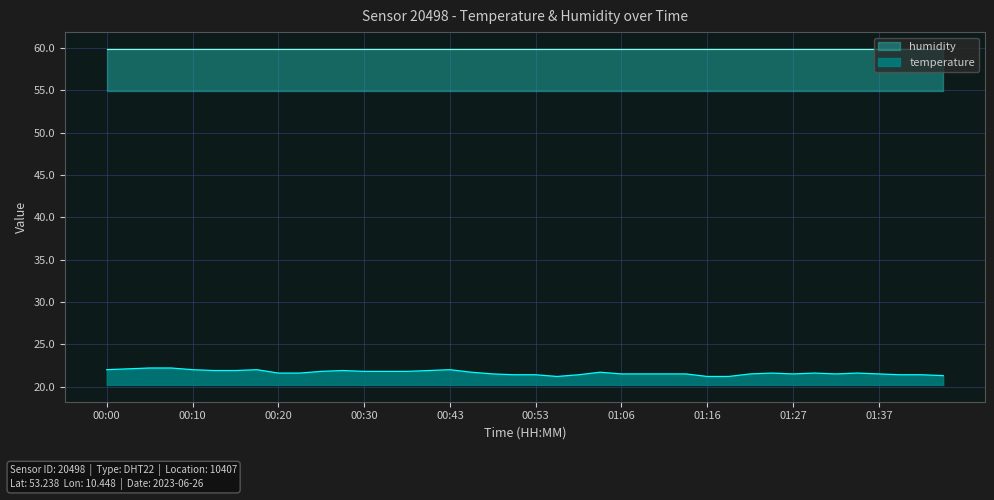

The value of temperature at 01:16 is 38.1. True or false?

False